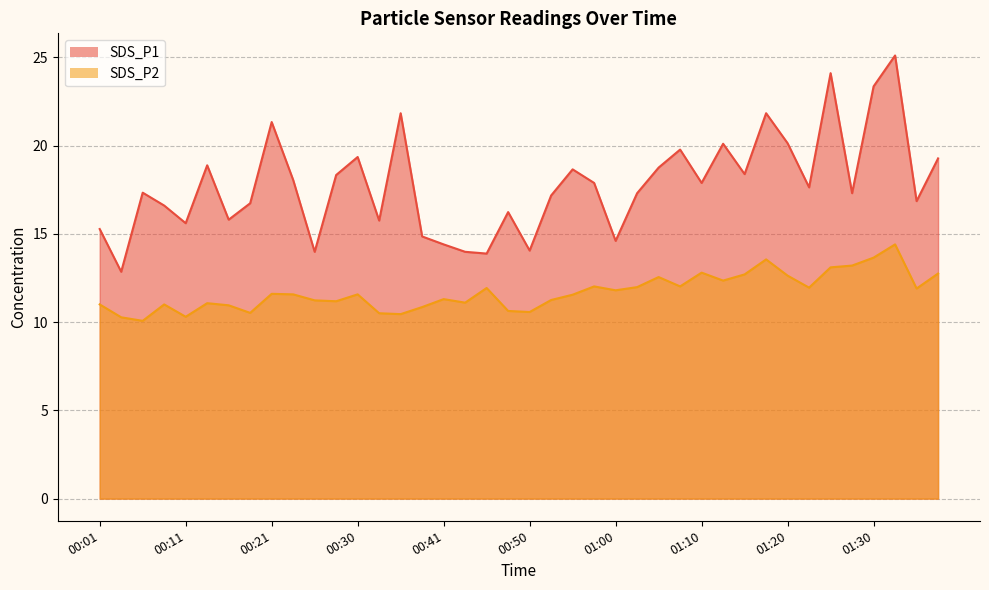

What is the total value across all series at 01:15?

31.1